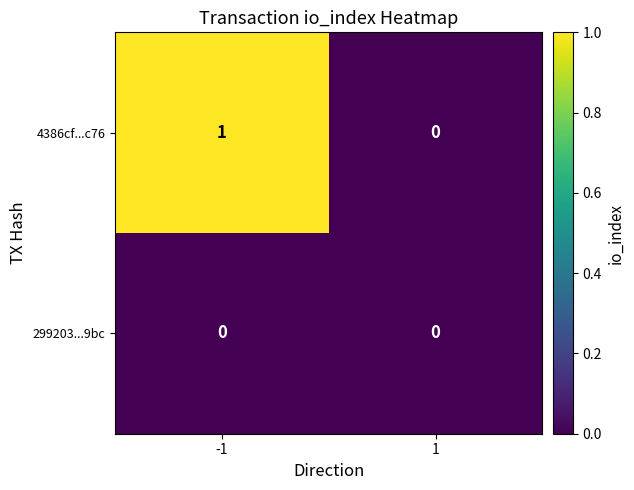

Rank the series by their maximum value, from highest to lowest.

4386cf...c76, 299203...9bc